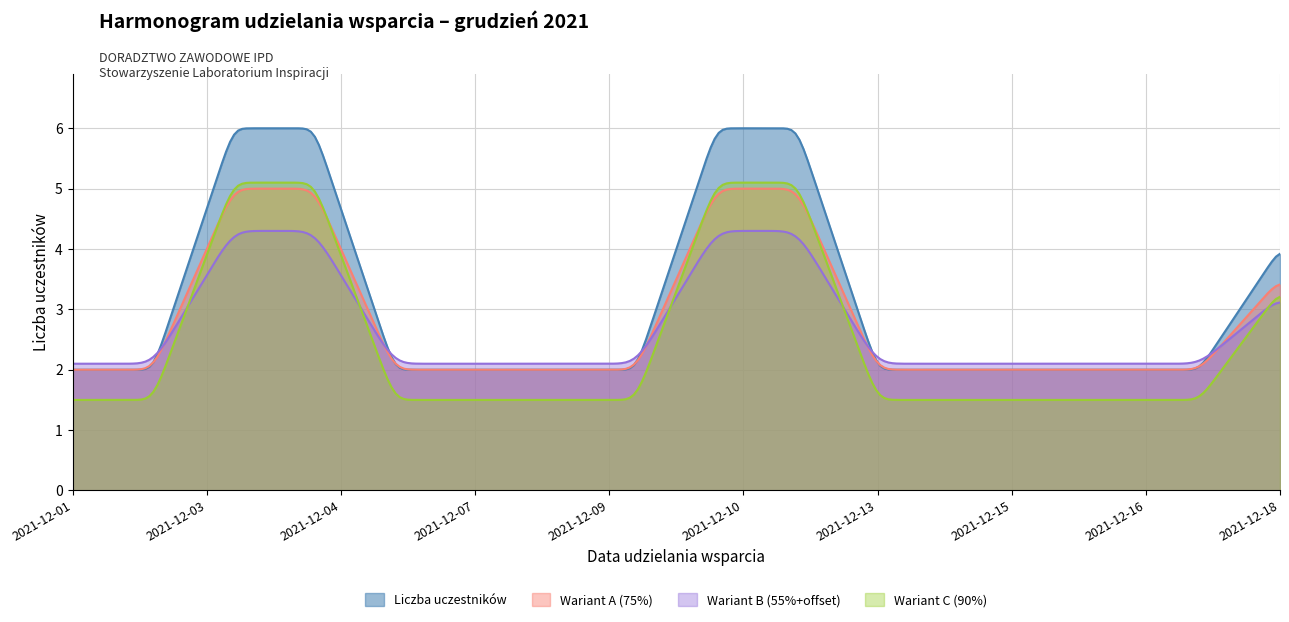

Reading right to left, what are all the values shown in this chart?

4	2	2	2	2	2	6	6	2	2	2	2	6	6	2	2